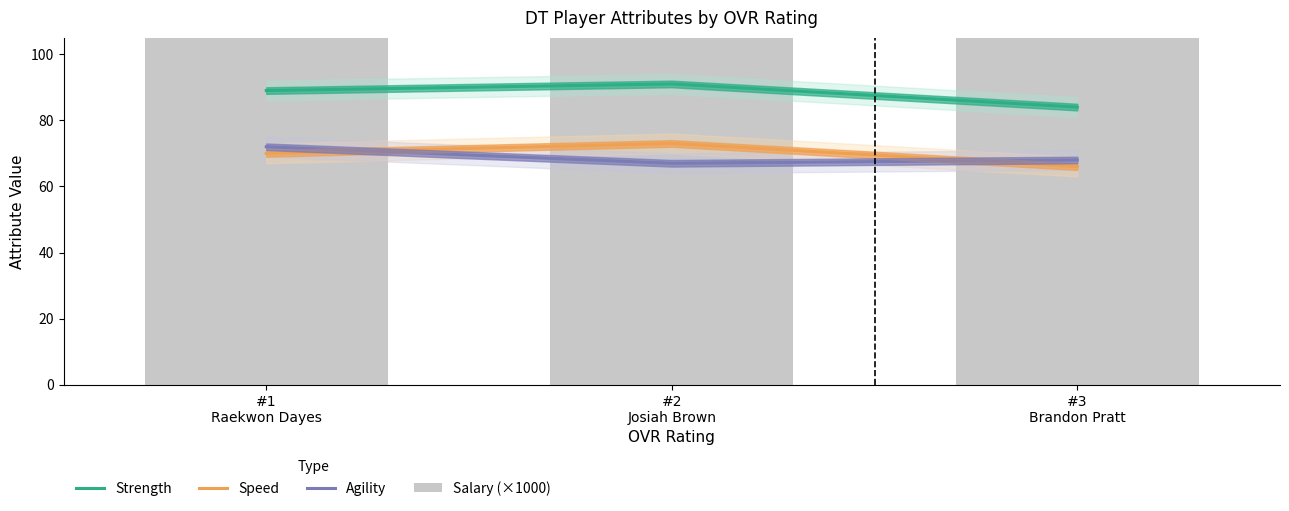

Which series has the largest total across all categories?

Salary (×1000)